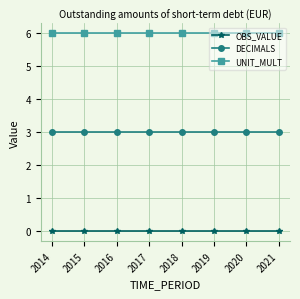

What is the spread (max minus min) of values at 2018?

6